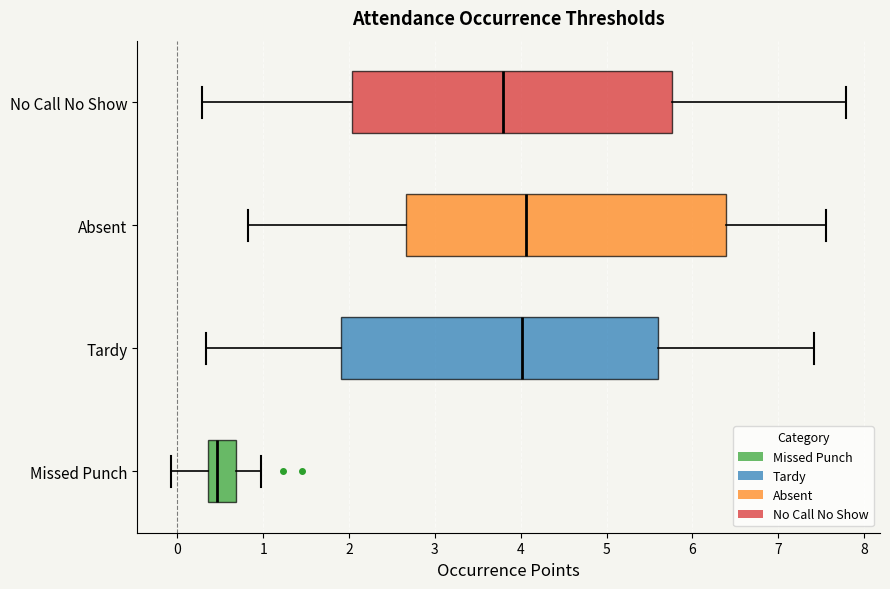

Reading bottom to top, read every box against the x-axis: the position of its median line, the range the box covers, and the ends of its whiskers. The values are not printed on the chart, so give them approximately, as read against the axis.

Missed Punch: median 0.5, box 0.4 to 0.7, whiskers -0.1 to 1.0
Tardy: median 4.0, box 1.9 to 5.6, whiskers 0.3 to 7.4
Absent: median 4.1, box 2.7 to 6.4, whiskers 0.8 to 7.6
No Call No Show: median 3.8, box 2.0 to 5.8, whiskers 0.3 to 7.8